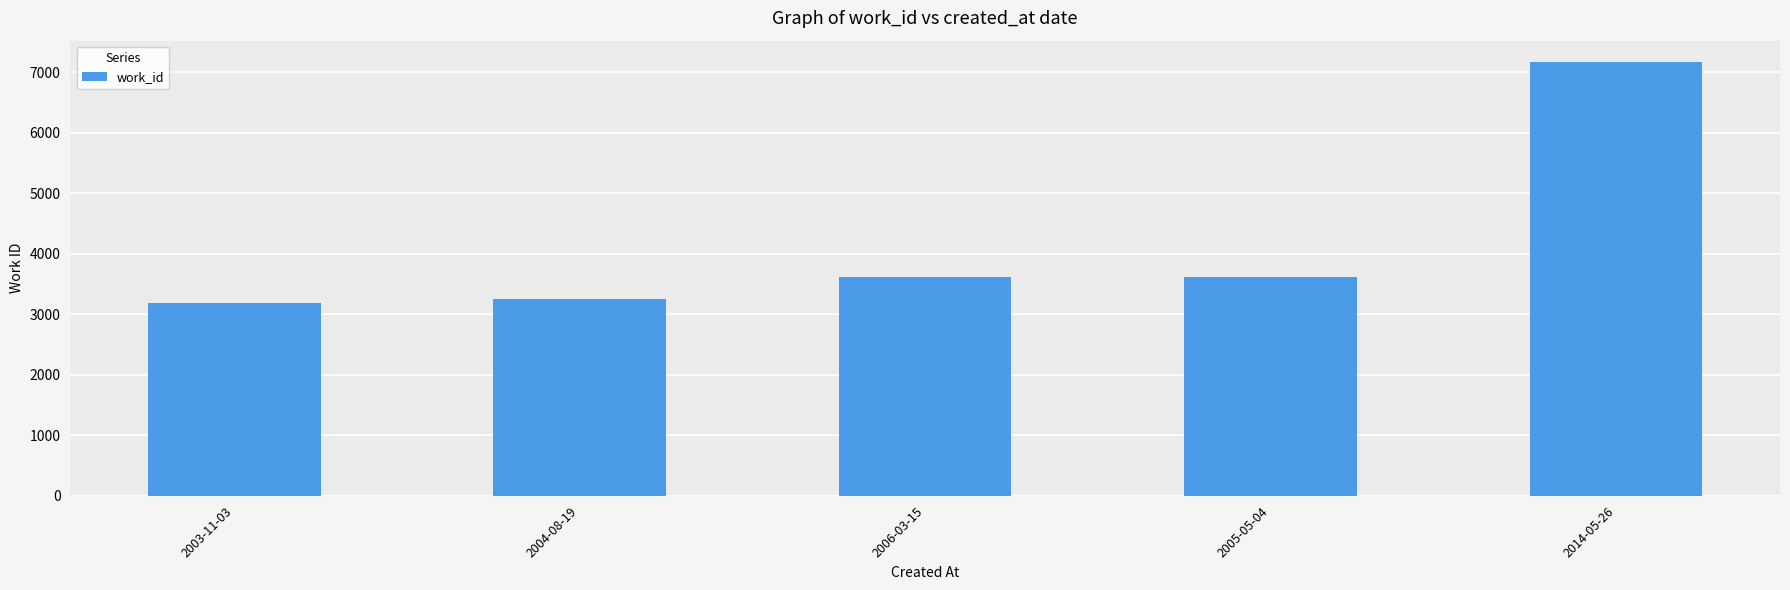

What is the average value?

4165